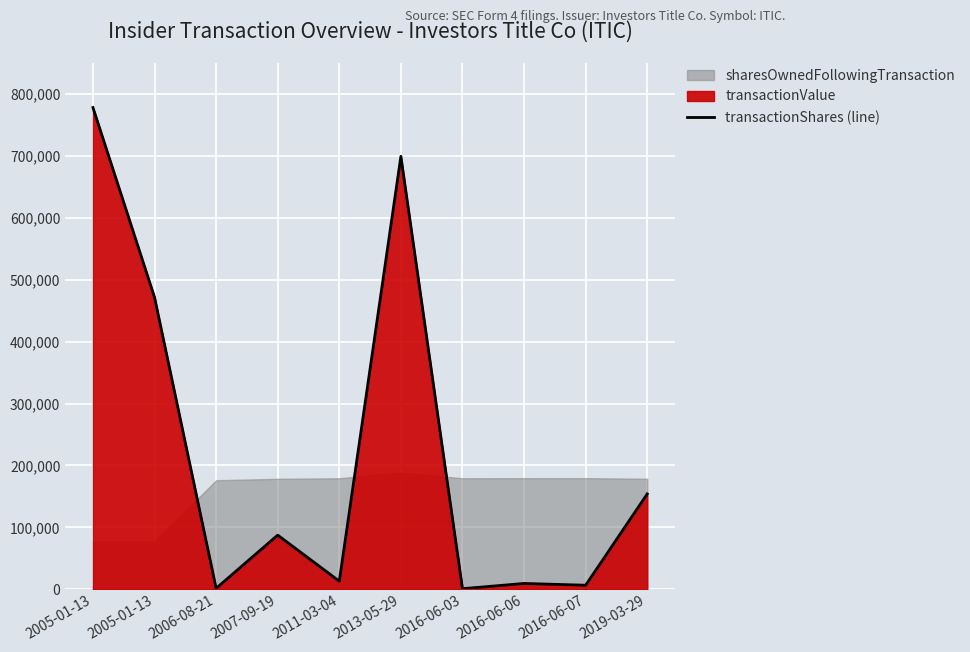

How many values are below 87450?

5